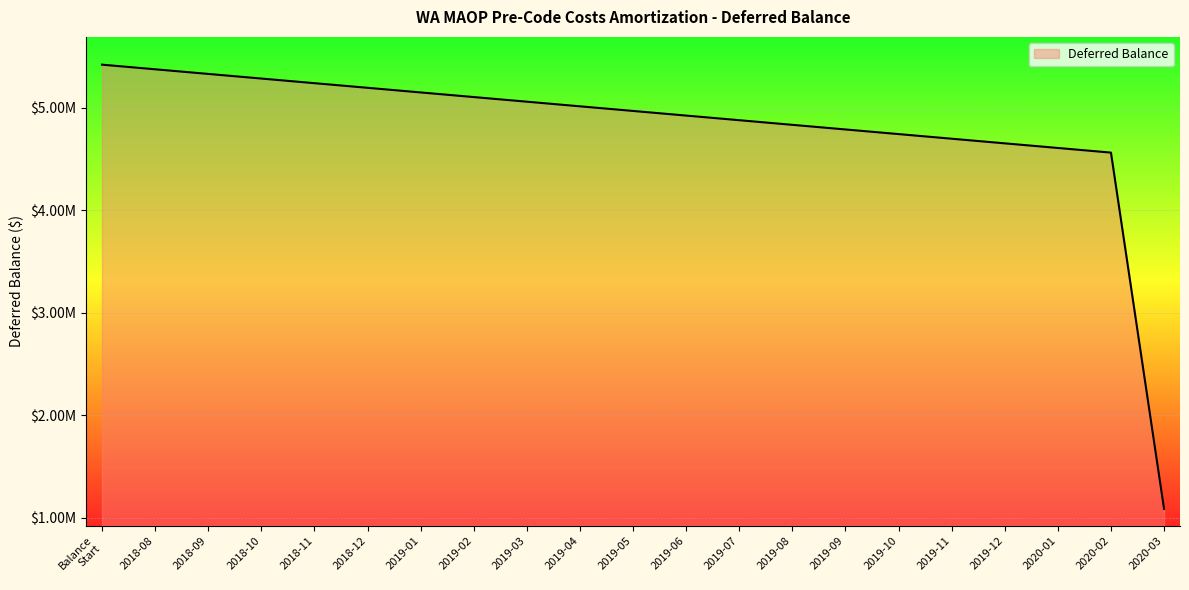

Does the chart have visible grid lines?

Yes